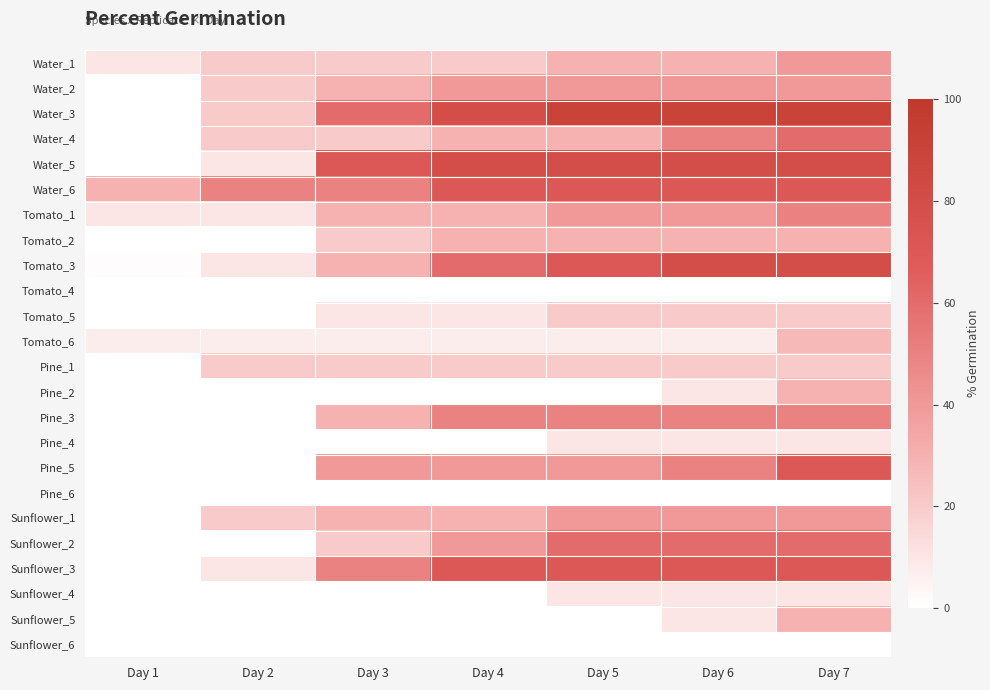

What is the difference between the highest and lowest values at Day 3?

70